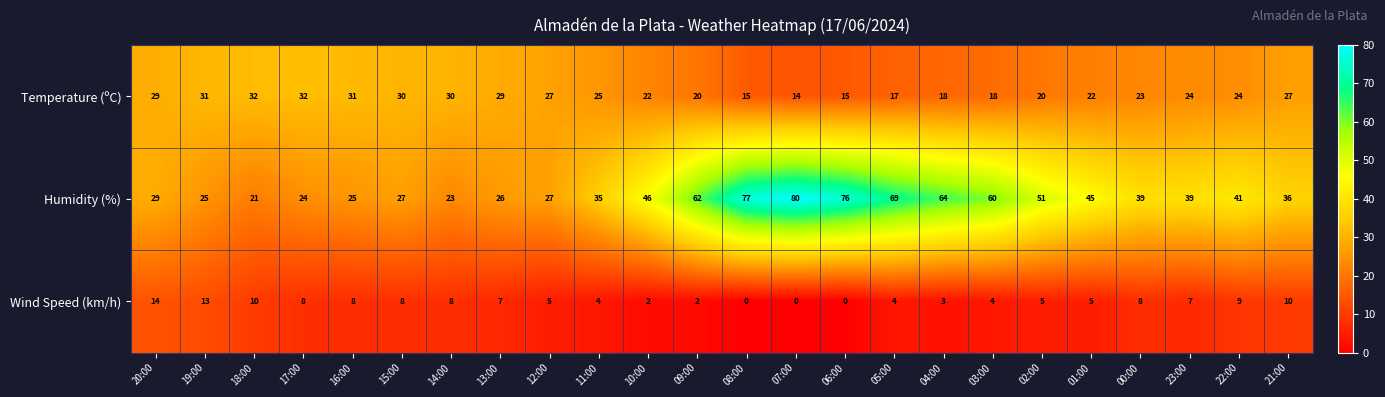

The value of Wind Speed (km/h) at 18:00 is 14. True or false?

False